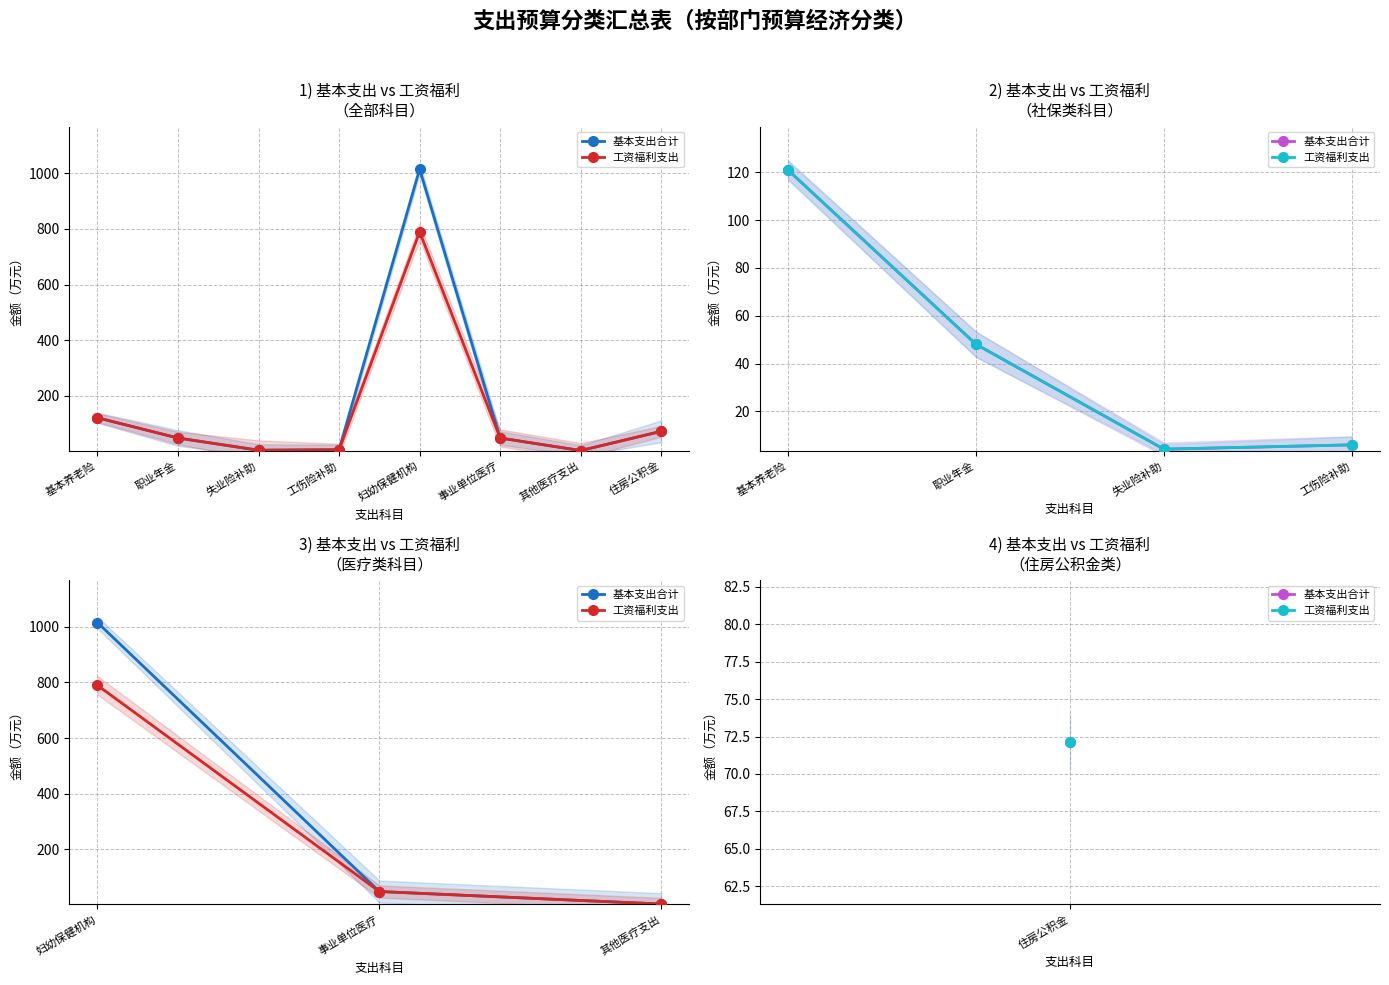

Reading left to right, what are all the values shown in this chart?

基本支出合计: 1015.0	48.1	3.0
工资福利支出: 789.4	48.1	3.0